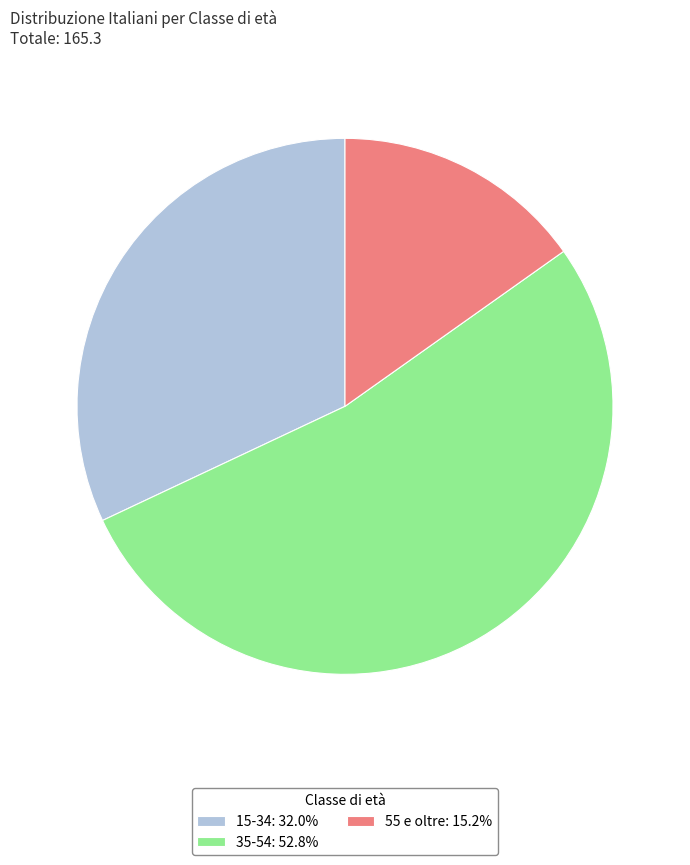

What is the ratio of the value at 35-54 to the value at 15-34?

1.7